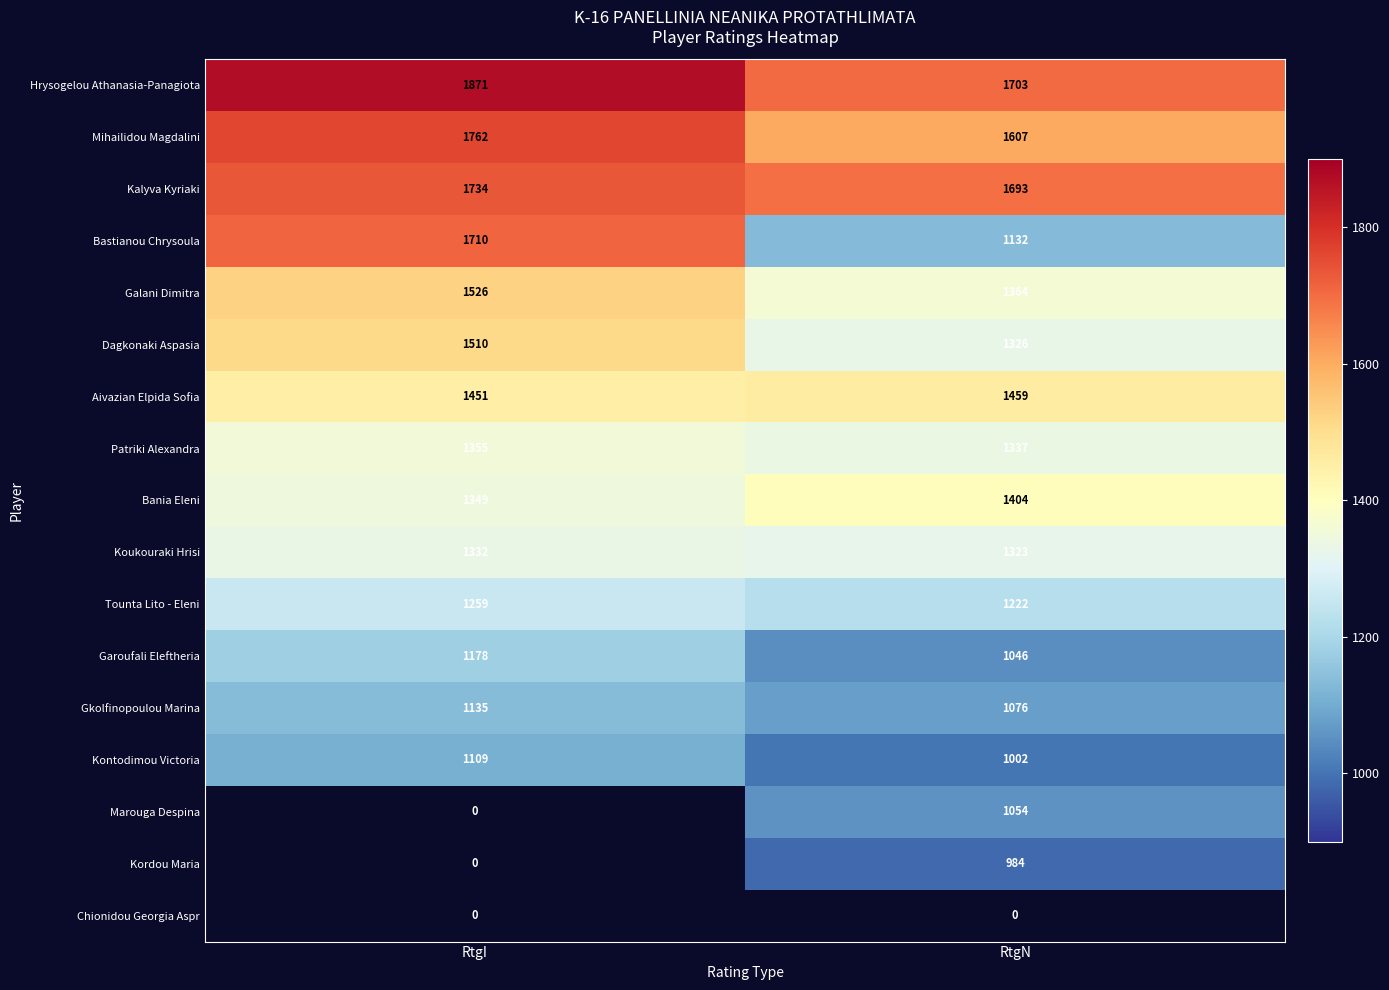

What is the minimum value for Hrysogelou Athanasia-Panagiota?

1703